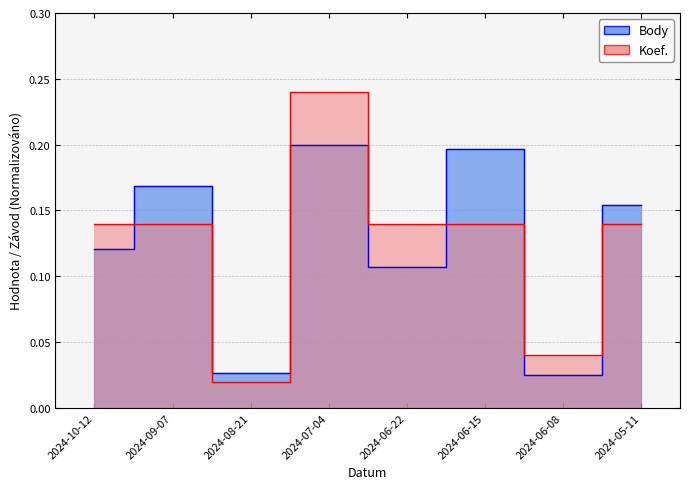

Which category has the highest value across all series?

2024-07-04